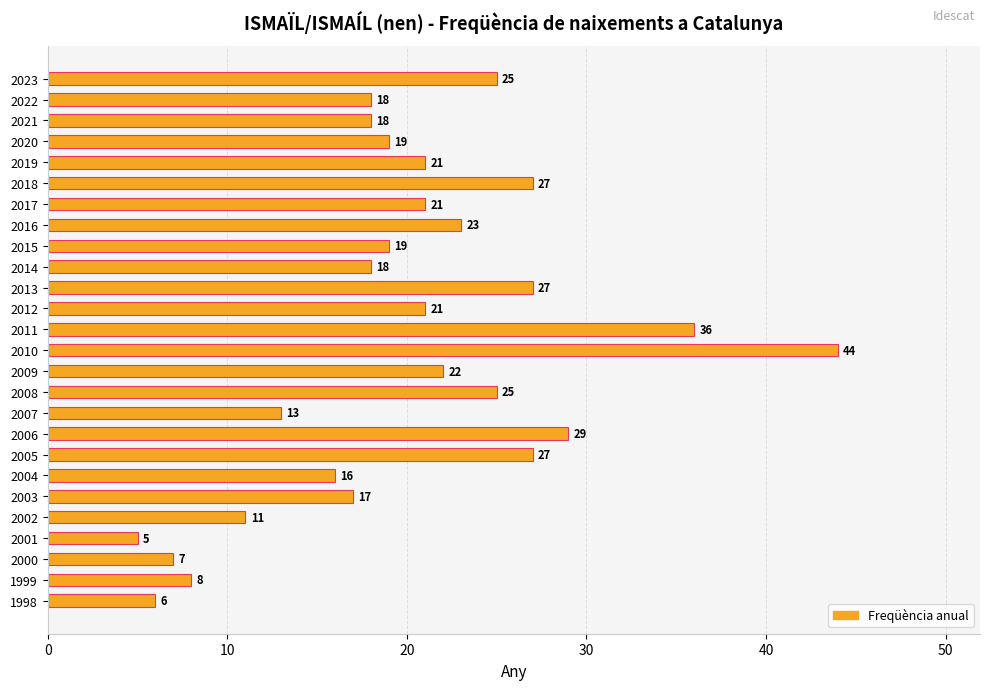

What value does the data have at 2016?

23